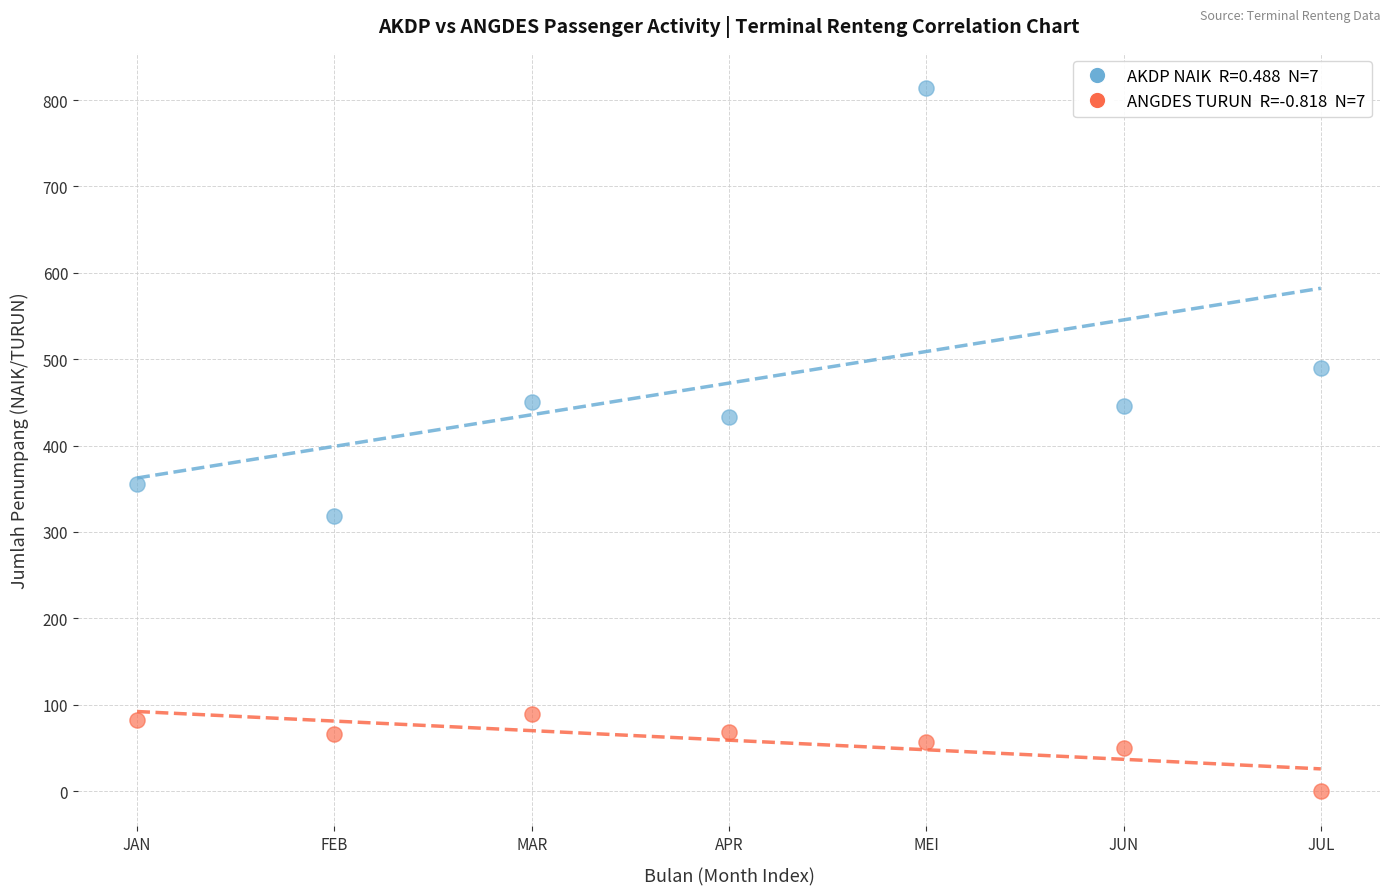

Across all data points, what is the range of Y values (max minus min)?

814